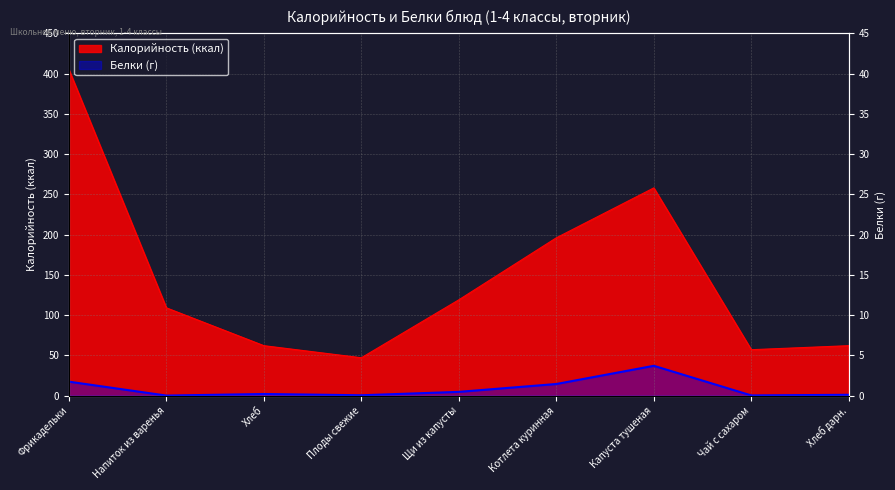

At which label does Калорийность first exceed 109?

Фрикадельки